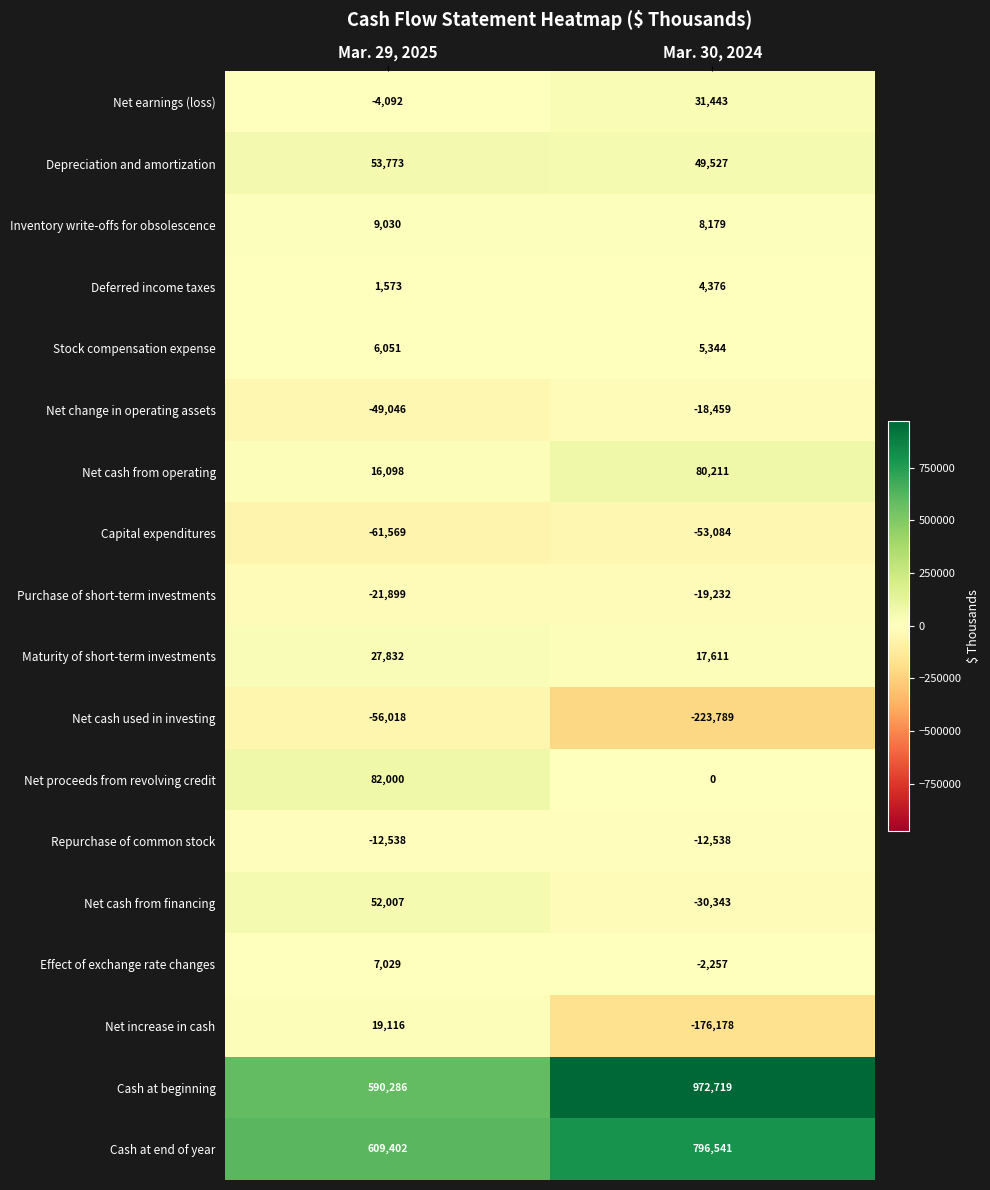

At how many categories does at least one series exceed 236378?

2